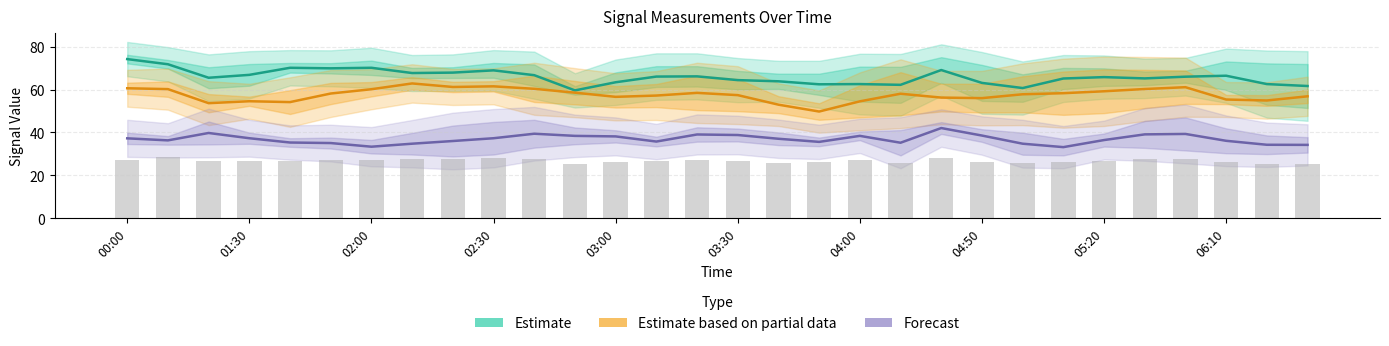

Does the chart contain stacked bars?

No